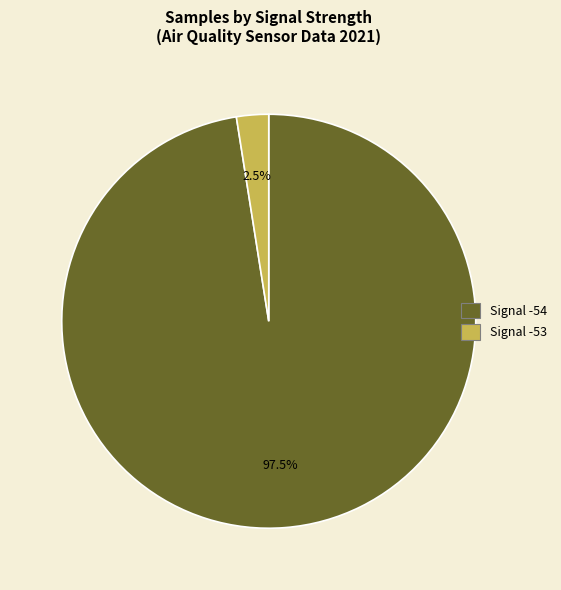

Is there a majority slice in this chart?

Yes